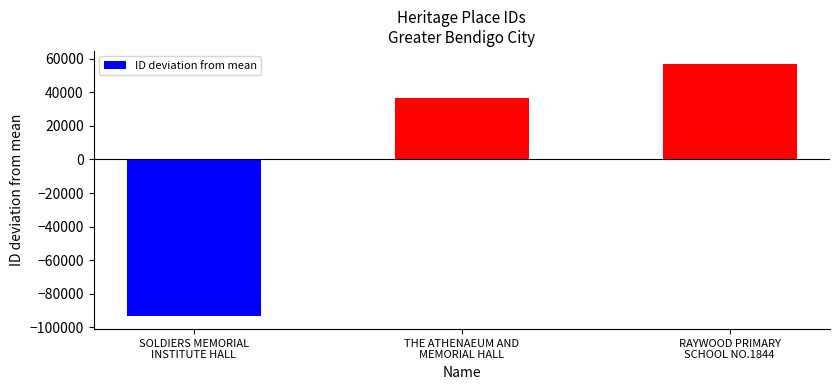

The value at THE ATHENAEUM AND
MEMORIAL HALL is 36371.7. True or false?

True